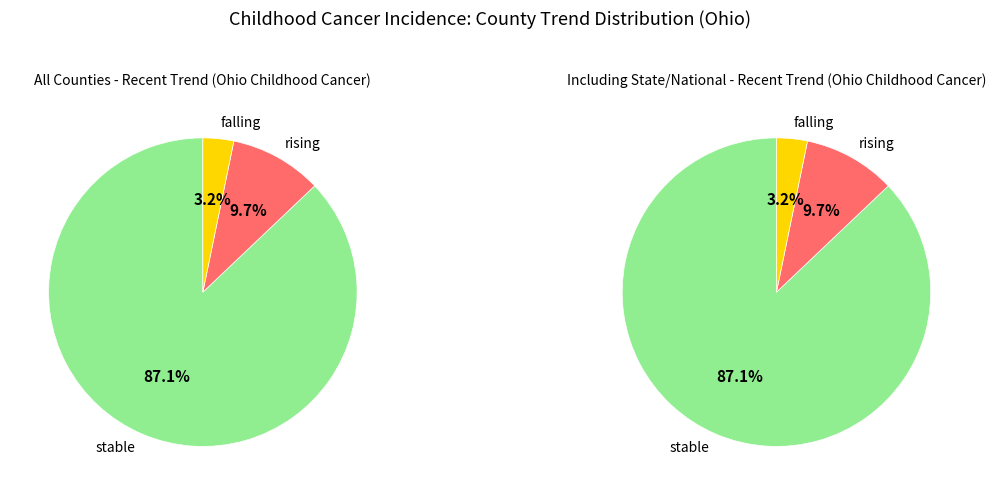

Is it true that falling is 3% of the pie?

True